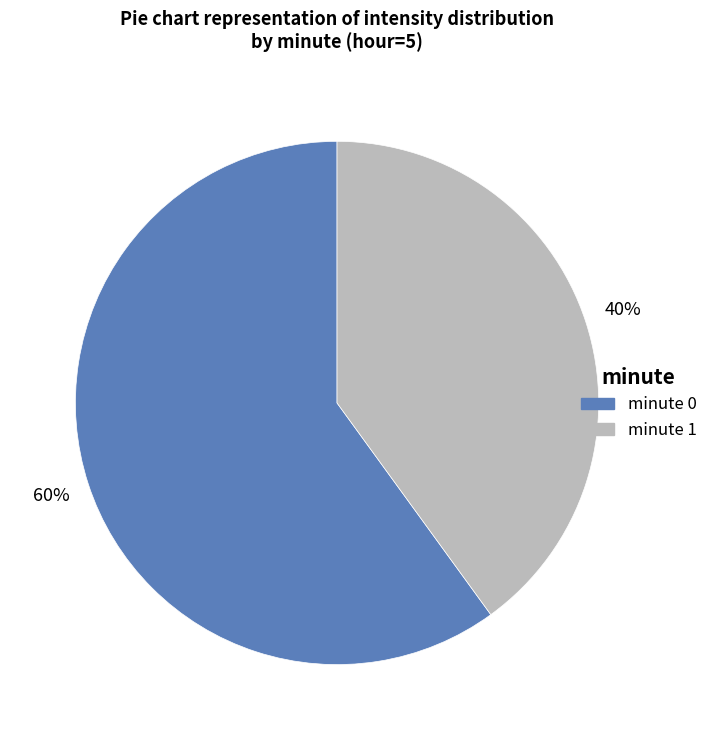

Does any single category account for the majority?

Yes